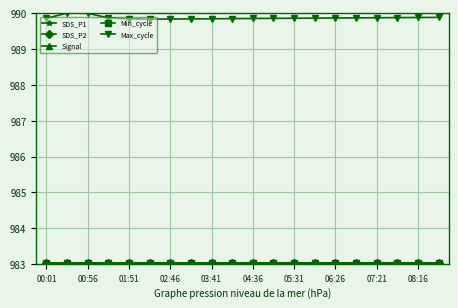

How many lines are shown in the chart?

5